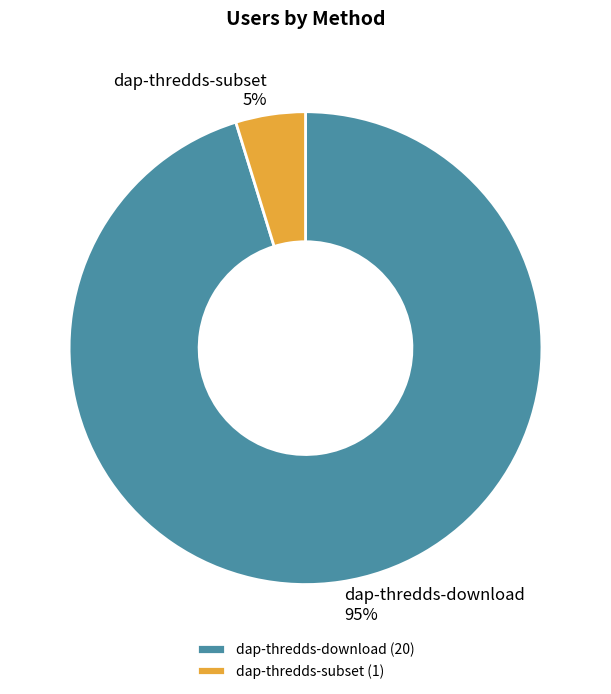

What percentage is the dap-thredds-subset slice, to the nearest percent?

5%